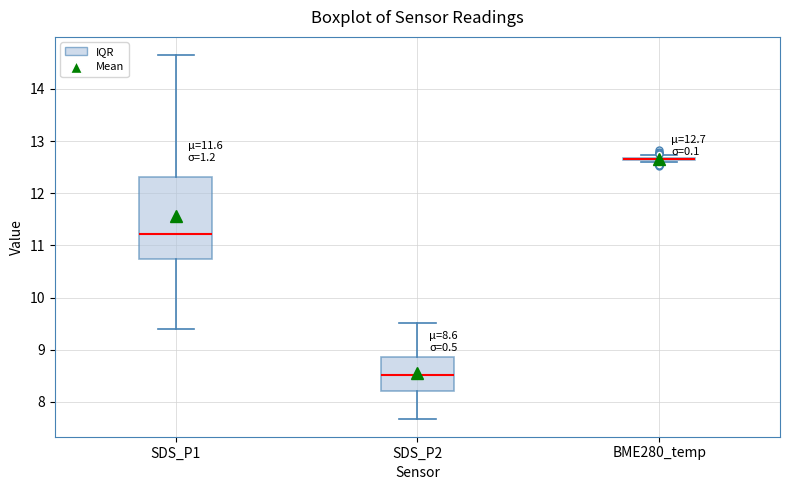

Comparing the boxes themselves (not the whiskers), which one is the tallest?

SDS_P1